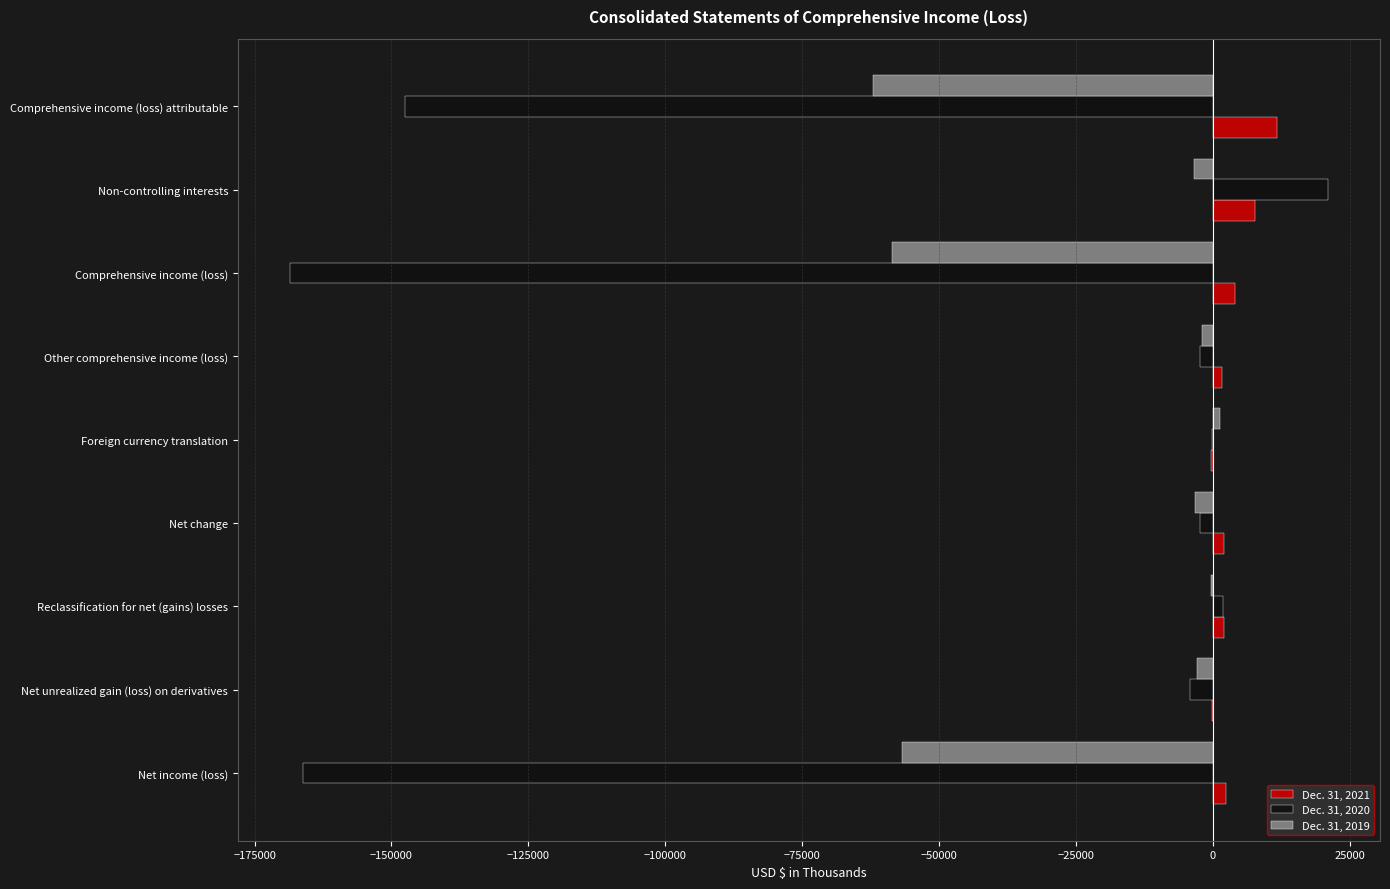

At which label does Dec. 31, 2020 reach its peak?

Non-controlling interests